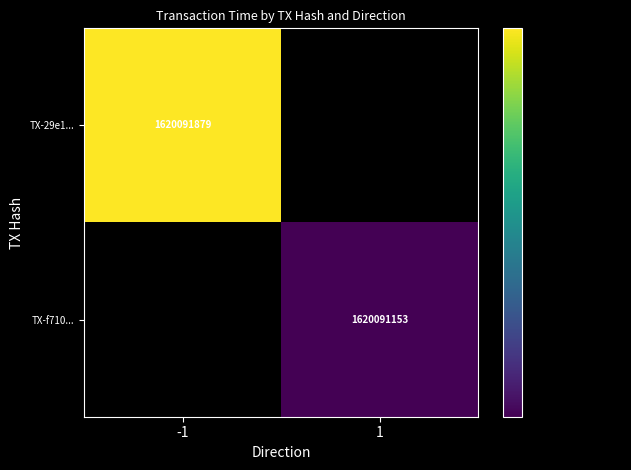

Which series changed the most between direction and time_stamp?

29e13899550c54979dbd219a67989caf3f87831